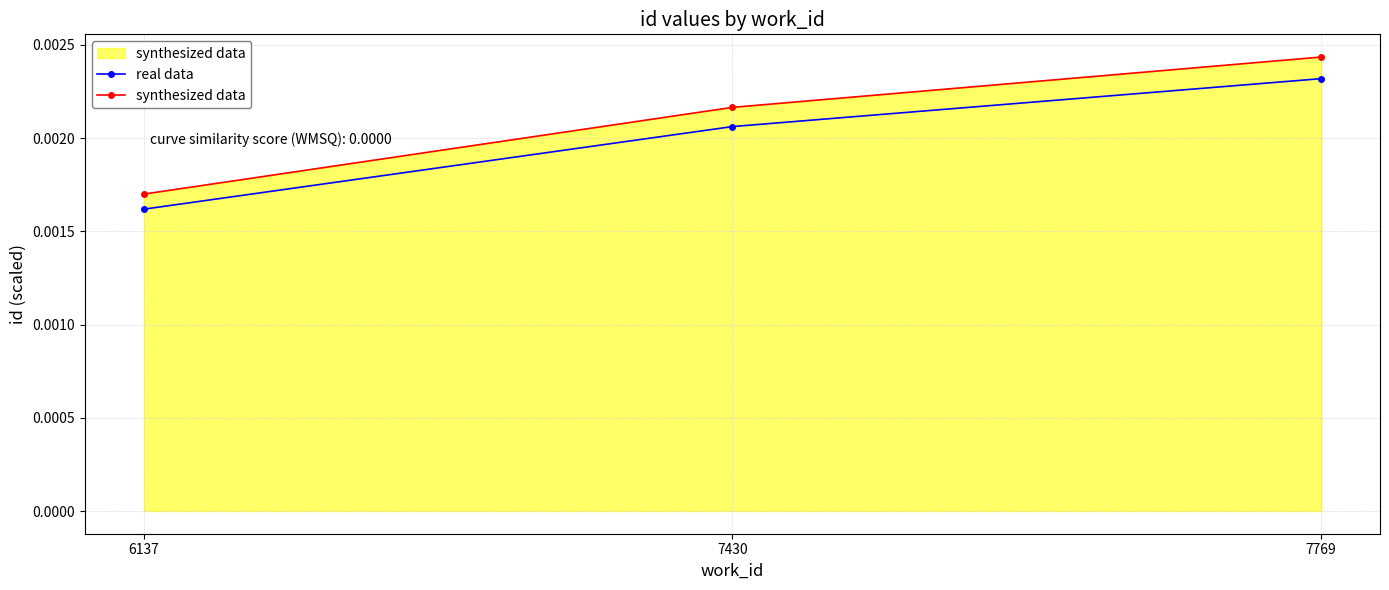

Which label corresponds to the largest value in the chart?

7769